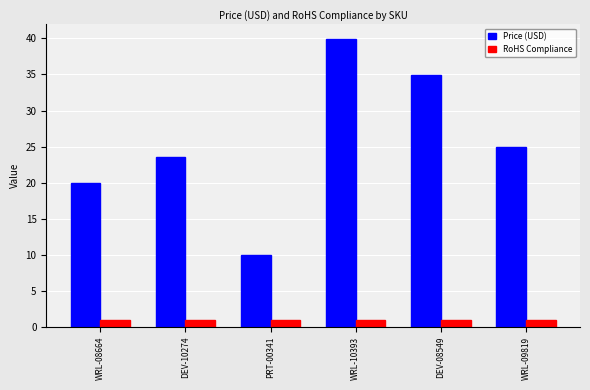

List the labels in order of Price (USD) value, smallest first.

PRT-00341, WRL-08664, DEV-10274, WRL-09819, DEV-08549, WRL-10393